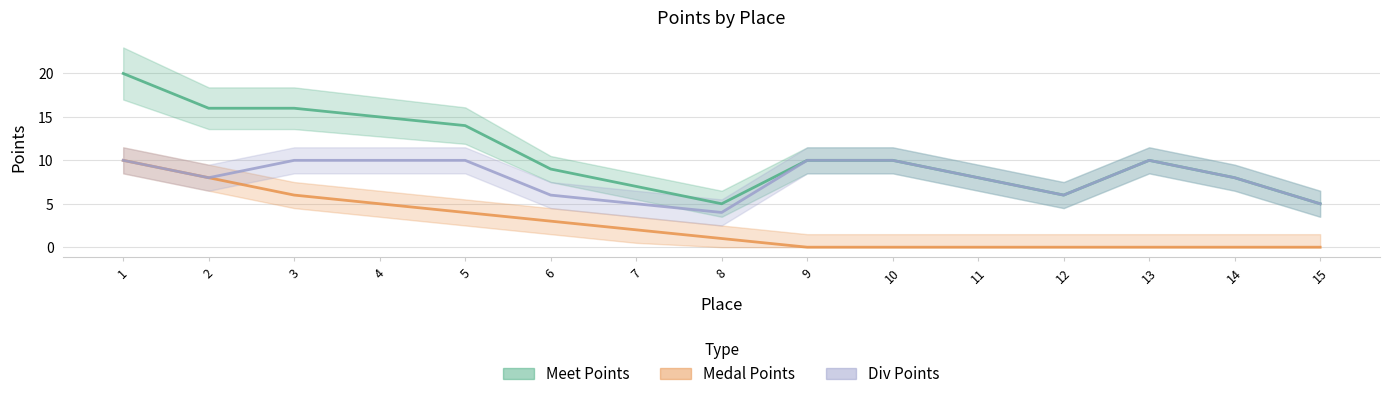

True or false: Meet Points and Div Points cross at least once.

False